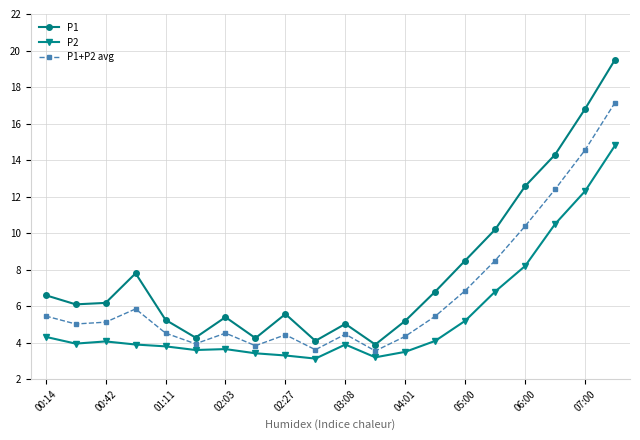

True or false: P2 and P1 intersect in this chart.

False